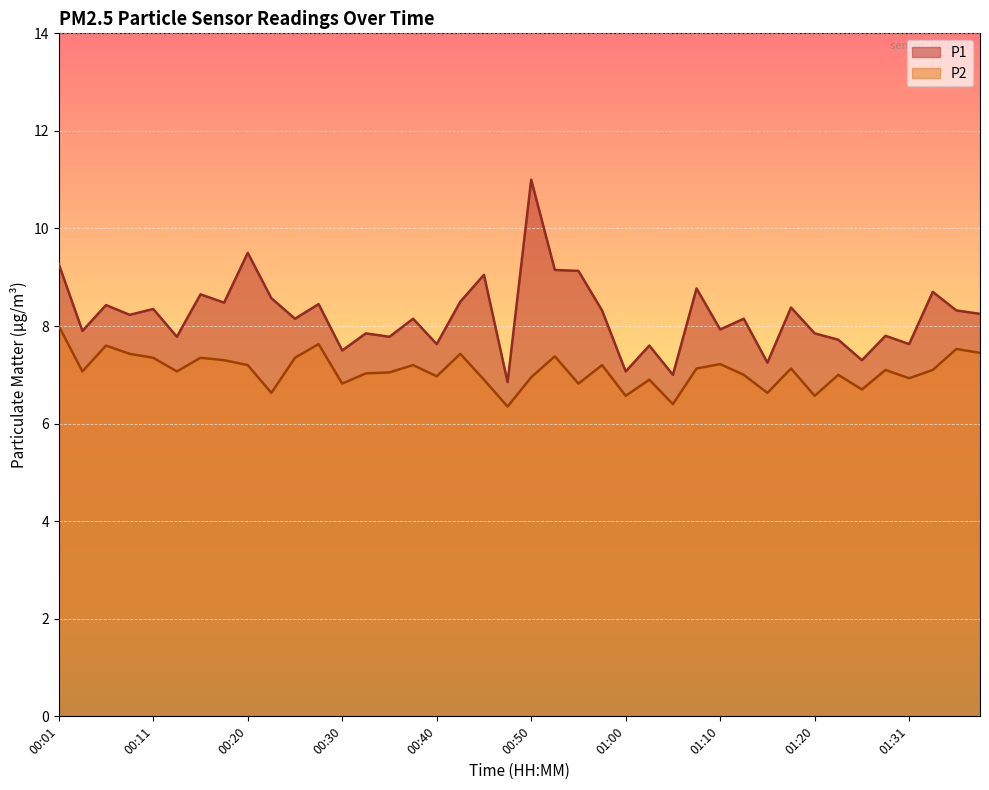

Count the number of data series in this chart.

2